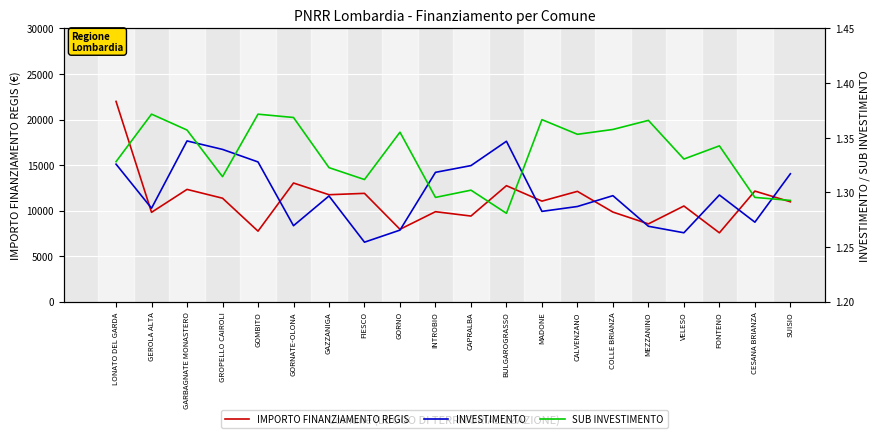

Reading left to right, what are all the values shown in this chart?

IMPORTO FINANZIAMENTO REGIS: 21987.7	9805.3	12323.6	11356.2	7737.1	13025.7	11738.8	11888.4	7940.7	9874.3	9396.8	12732.6	11035.2	12108.6	9832.5	8535.4	10499.5	7554.9	12137.8	10962.0
INVESTIMENTO: 1.3	1.3	1.3	1.3	1.3	1.3	1.3	1.3	1.3	1.3	1.3	1.3	1.3	1.3	1.3	1.3	1.3	1.3	1.3	1.3
SUB INVESTIMENTO: 1.3	1.4	1.4	1.3	1.4	1.4	1.3	1.3	1.4	1.3	1.3	1.3	1.4	1.4	1.4	1.4	1.3	1.3	1.3	1.3